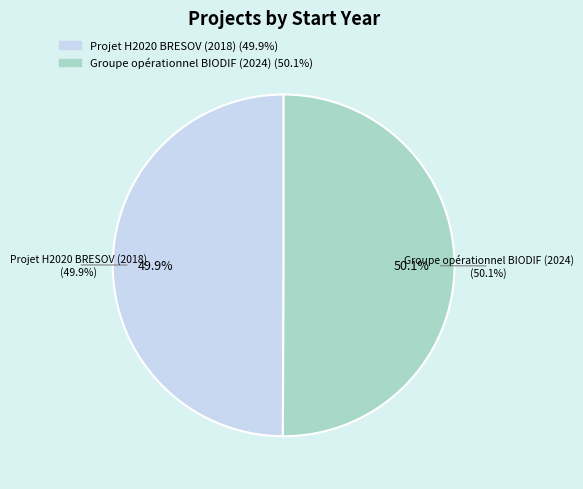

To the nearest percent, what portion does Projet H2020 BRESOV (2018) represent?

50%